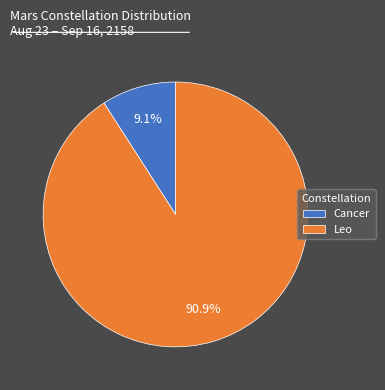

How many slices are in this pie chart?

2